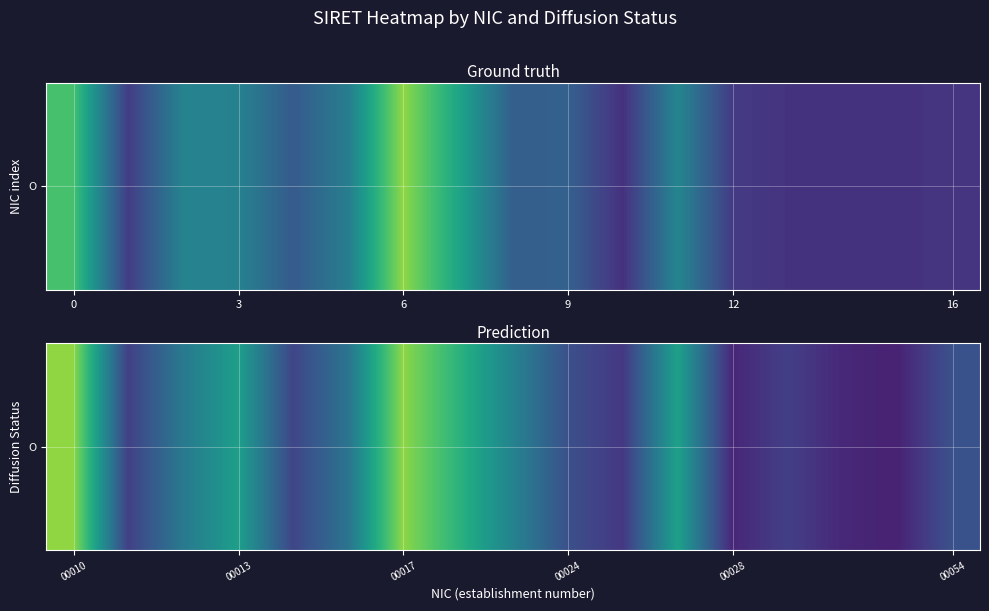

What is the smallest value displayed?

0.6